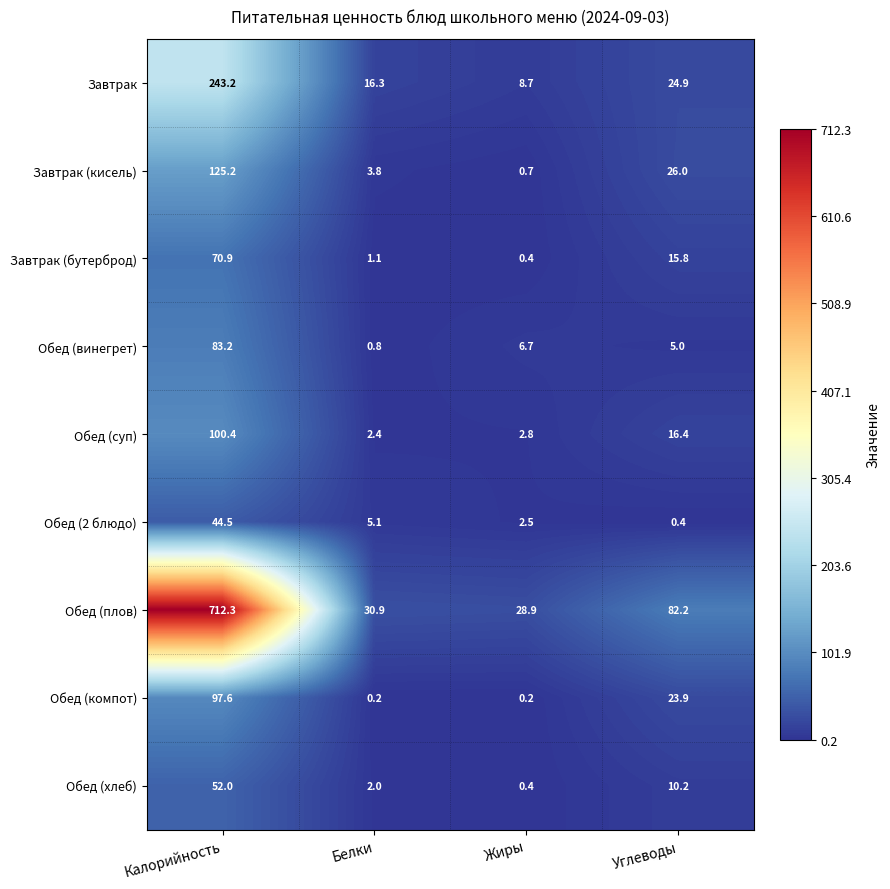

Which category has the highest value across all series?

Калорийность